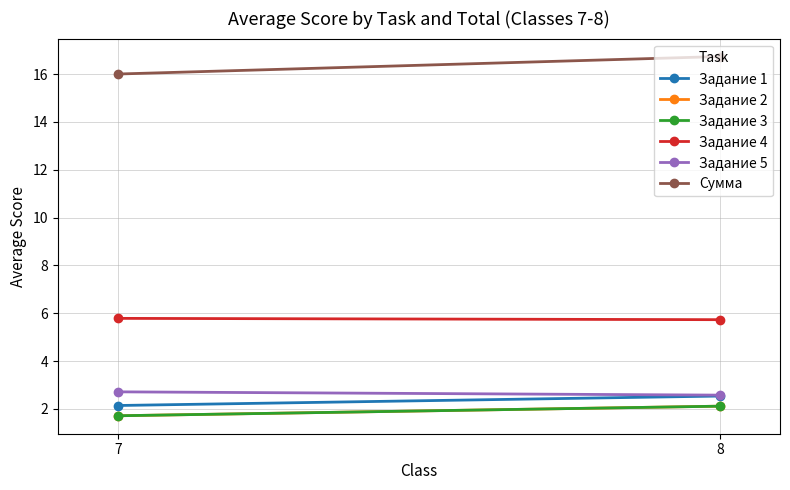

List the series in order of their peak value, highest first.

Сумма, Задание 4, Задание 5, Задание 1, Задание 2, Задание 3